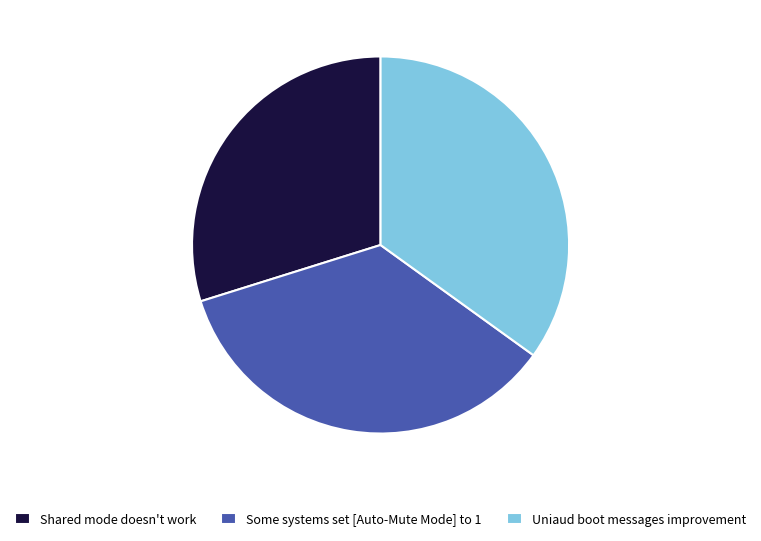

How many segments does this pie chart have?

3